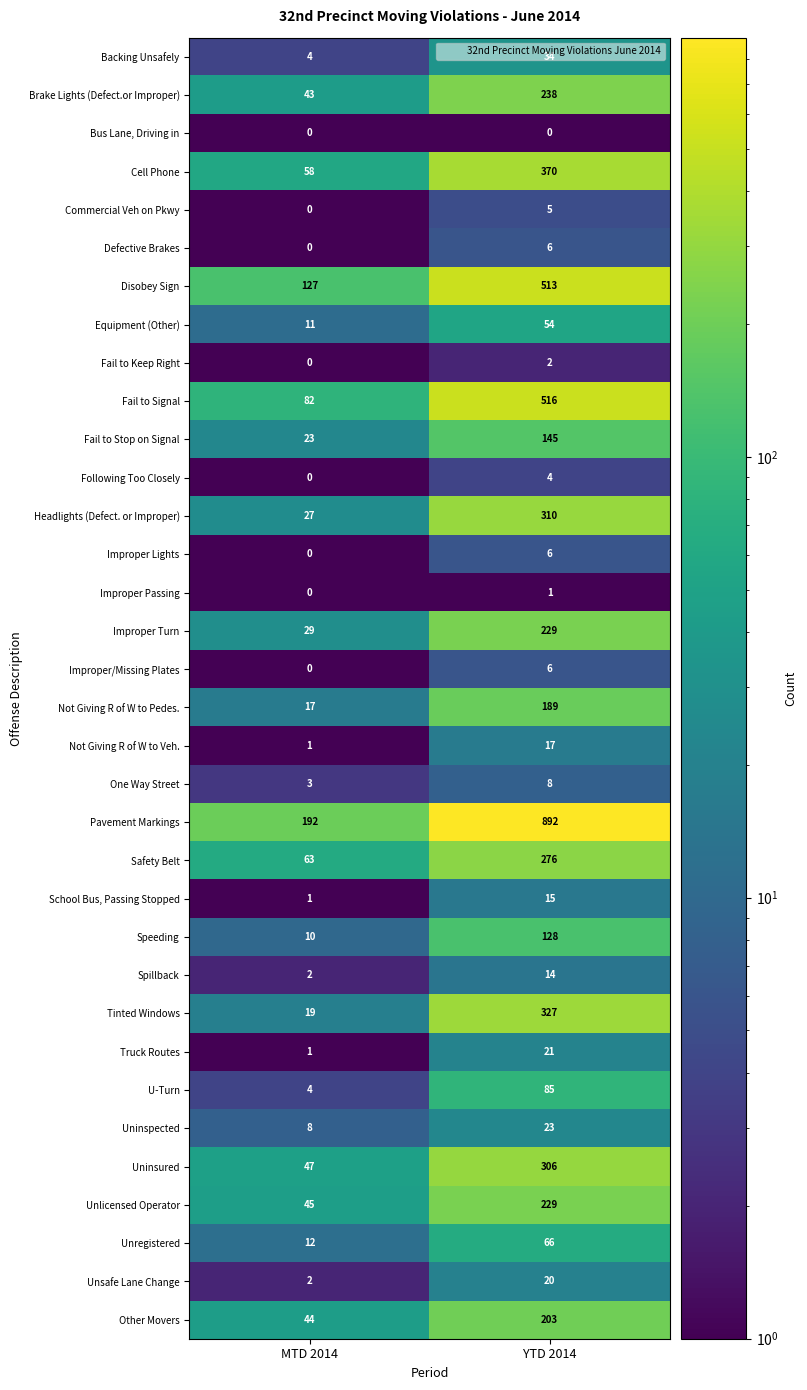

What is the maximum value for Unlicensed Operator?

229